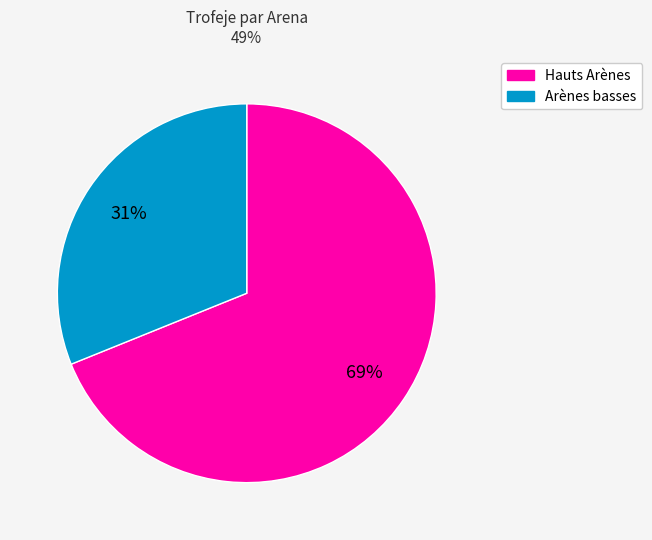

What percentage is the Hauts Arènes slice, to the nearest percent?

69%